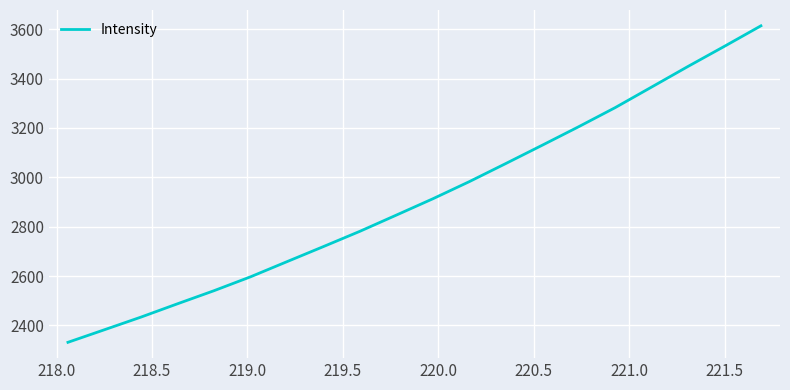

What is the maximum value shown in the chart?

3613.8